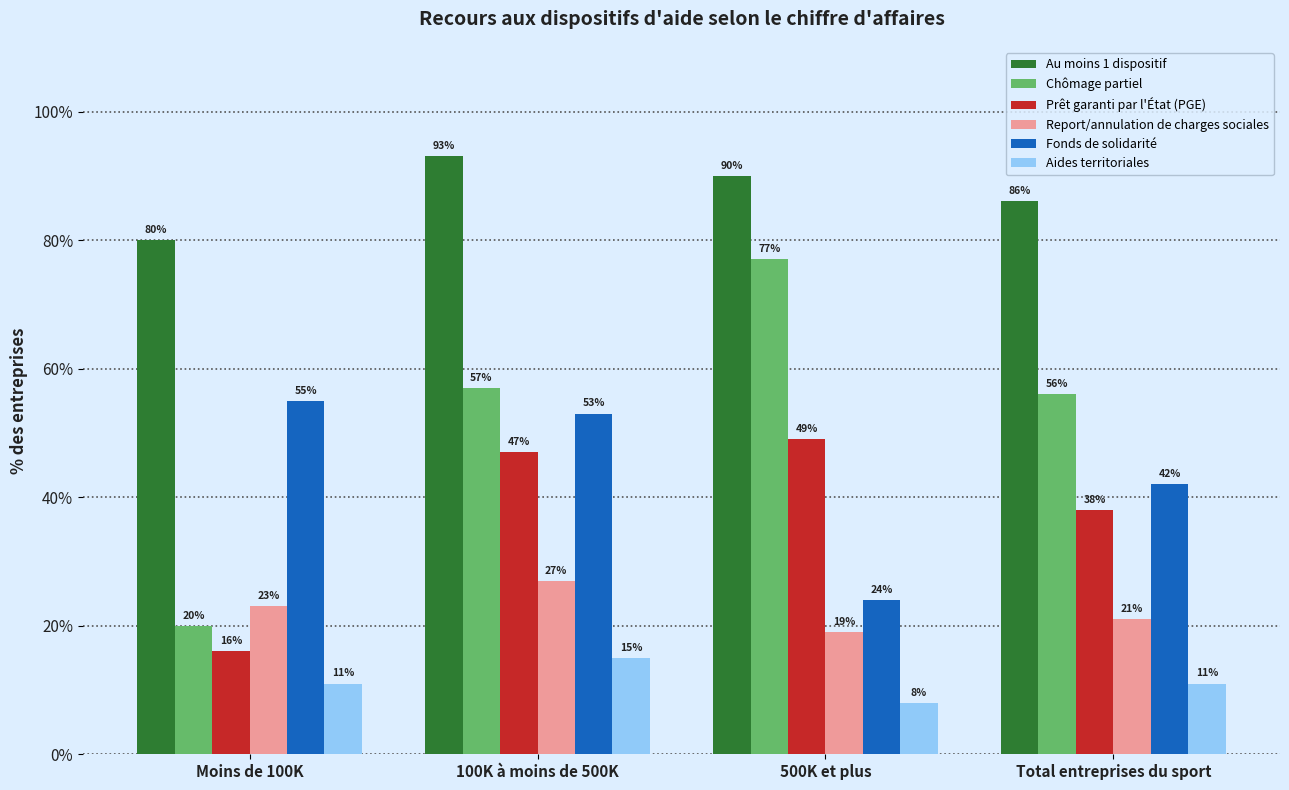

At which label does Au moins 1 dispositif reach its minimum?

Moins de 100K